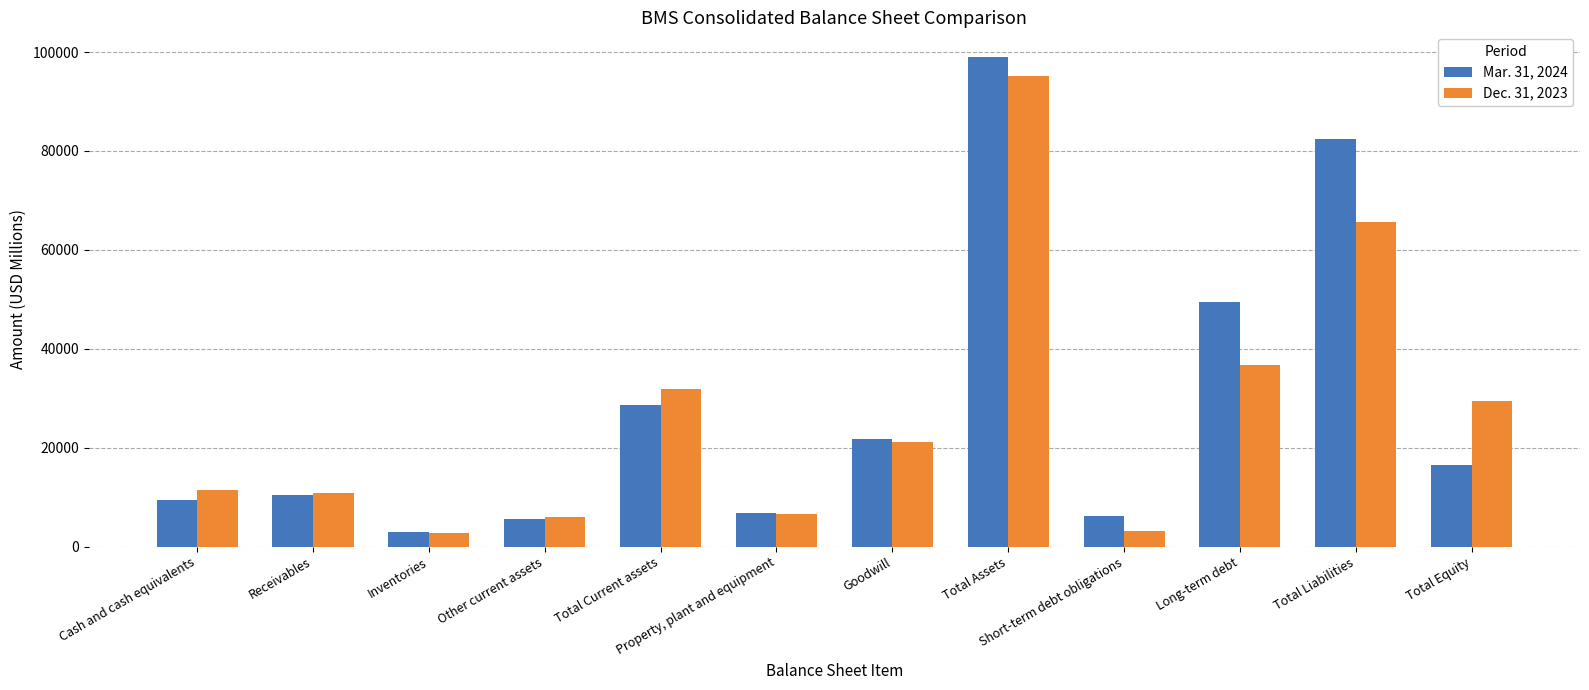

Rank the series at Goodwill from lowest to highest value.

Dec. 31, 2023, Mar. 31, 2024